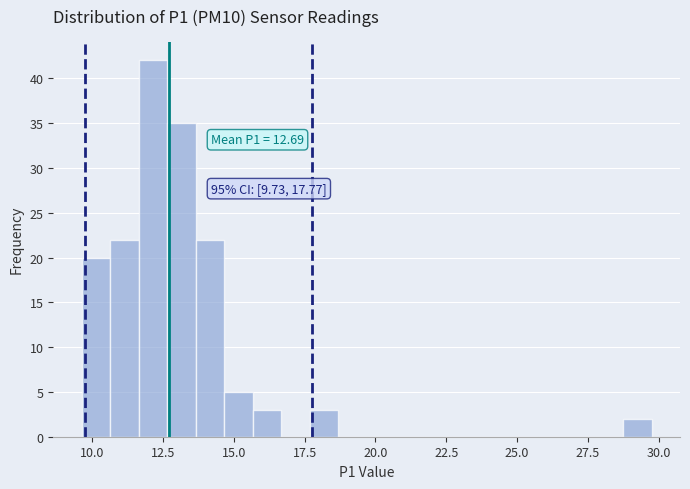

Around what value on the x-axis is the tallest bar? Give the approximate position of its centre, as read against the axis.

12.0